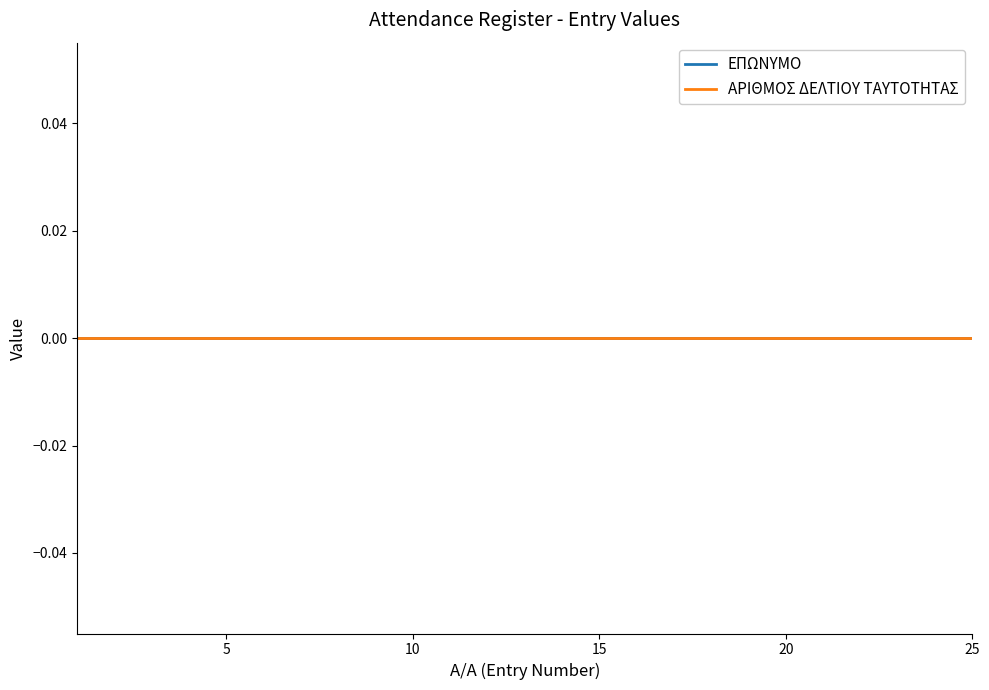

True or false: ΑΡΙΘΜΟΣ ΔΕΛΤΙΟΥ ΤΑΥΤΟΤΗΤΑΣ and Α/Α cross at least once.

False